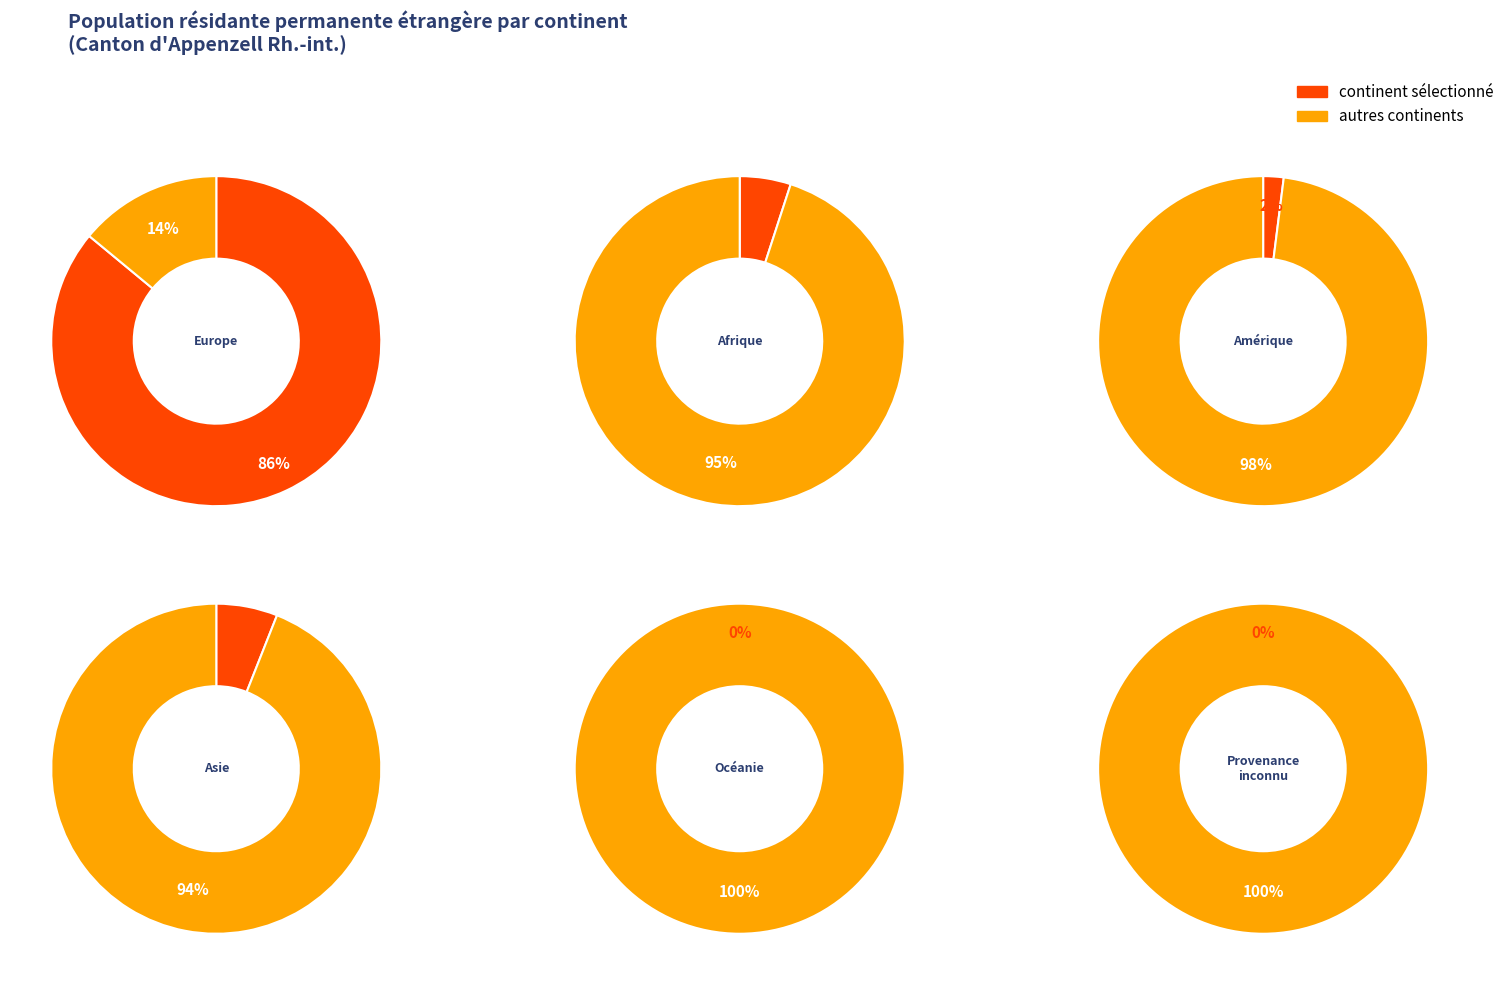

Approximately how many times larger is the value at Provenance inconnu compared to Amérique?

0.1